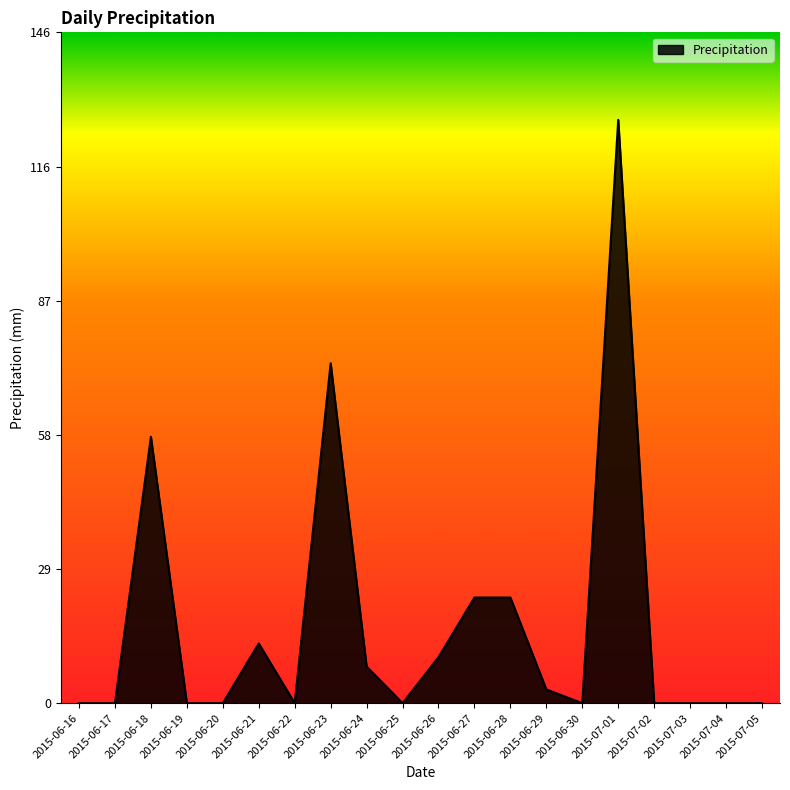

What is the average value?

17